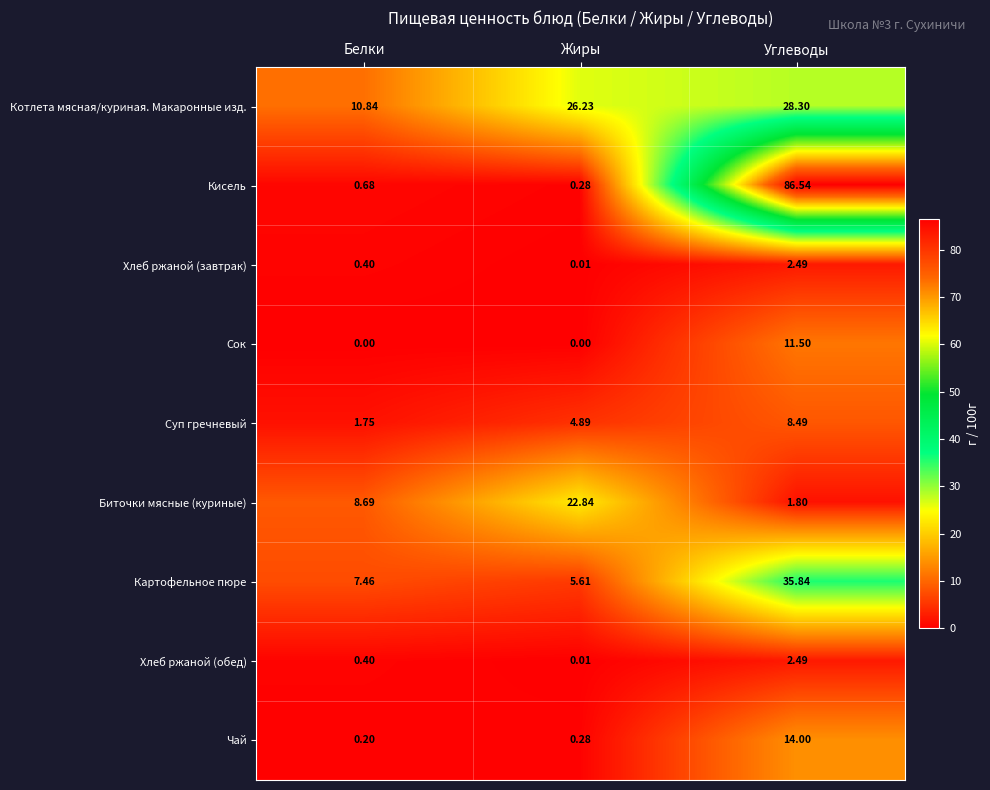

Rank the categories by Котлета мясная/куриная. Макаронные изд. value from highest to lowest.

Углеводы, Жиры, Белки